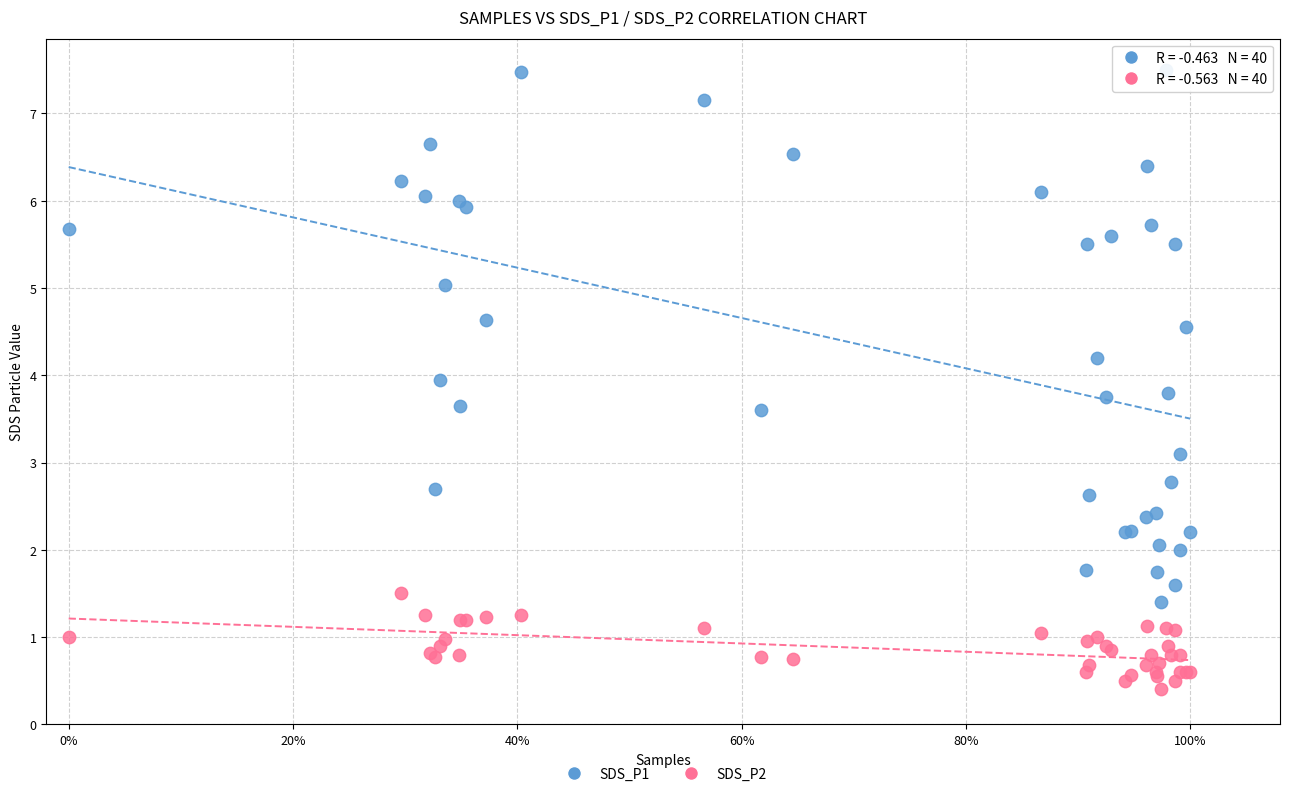

What are all the series names shown in the legend?

SDS_P1, SDS_P2